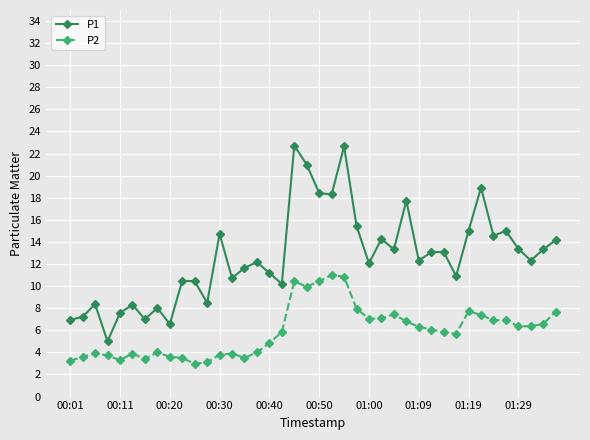

True or false: P2 and P1 cross at least once.

False